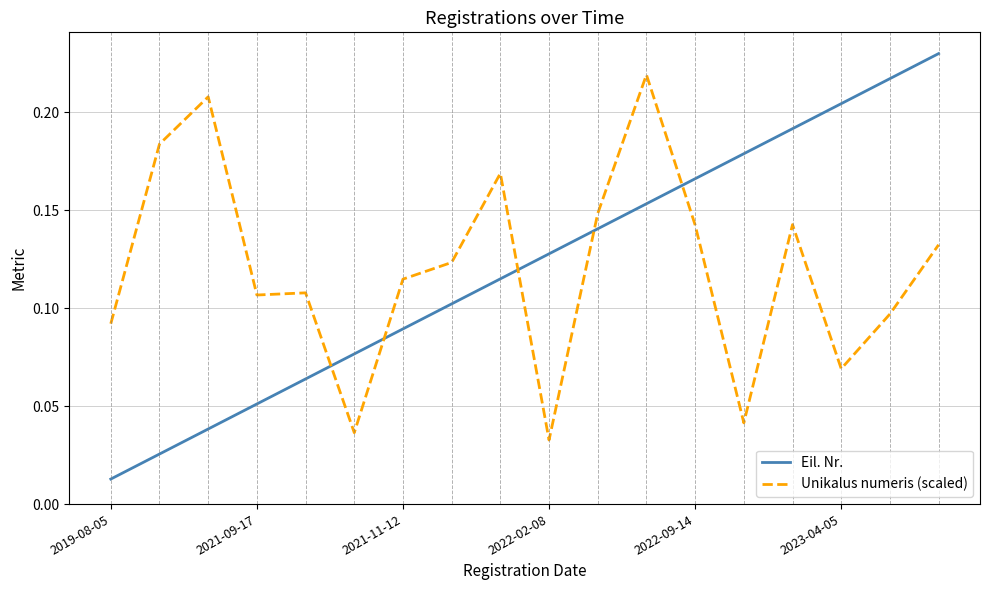

Which series has the widest spread of values?

Eil. Nr.